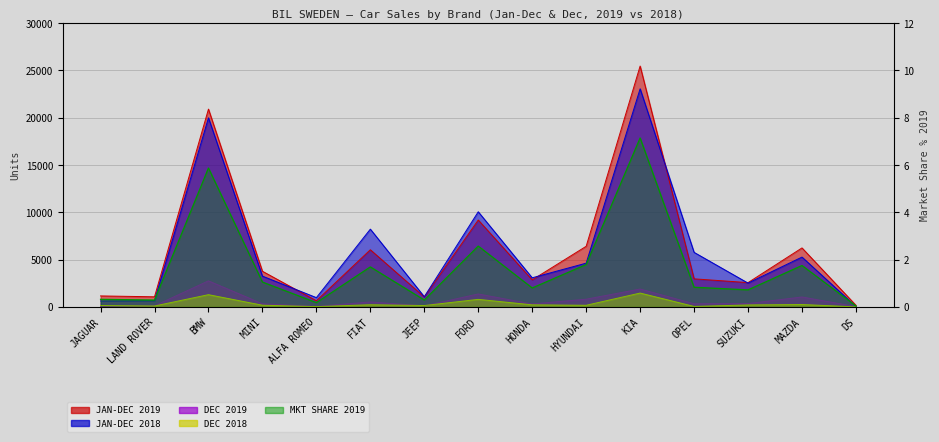

At how many categories does at least one series exceed 23751?

1